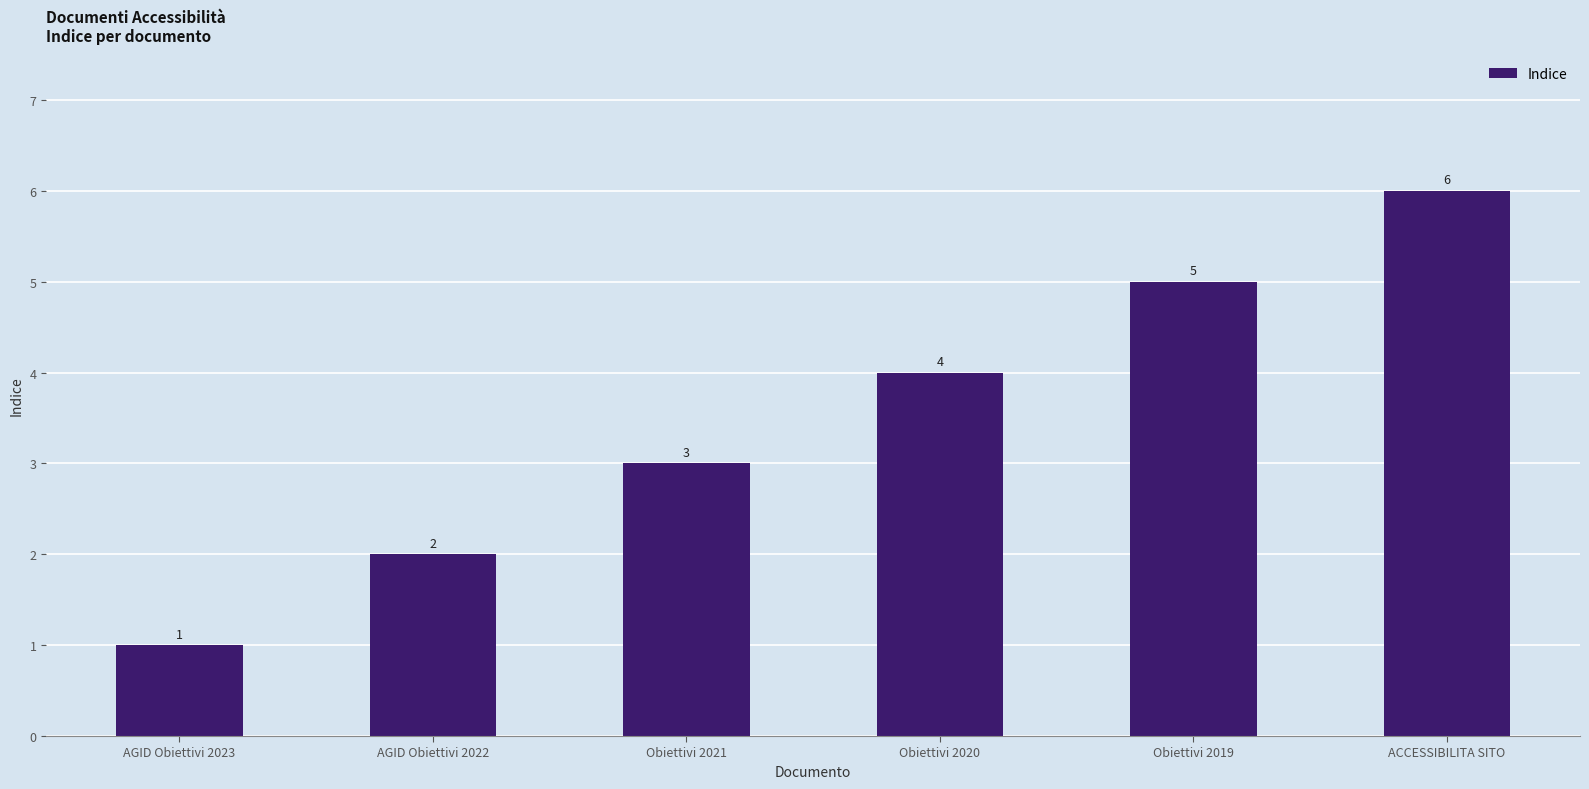

How many bars are there in total?

6